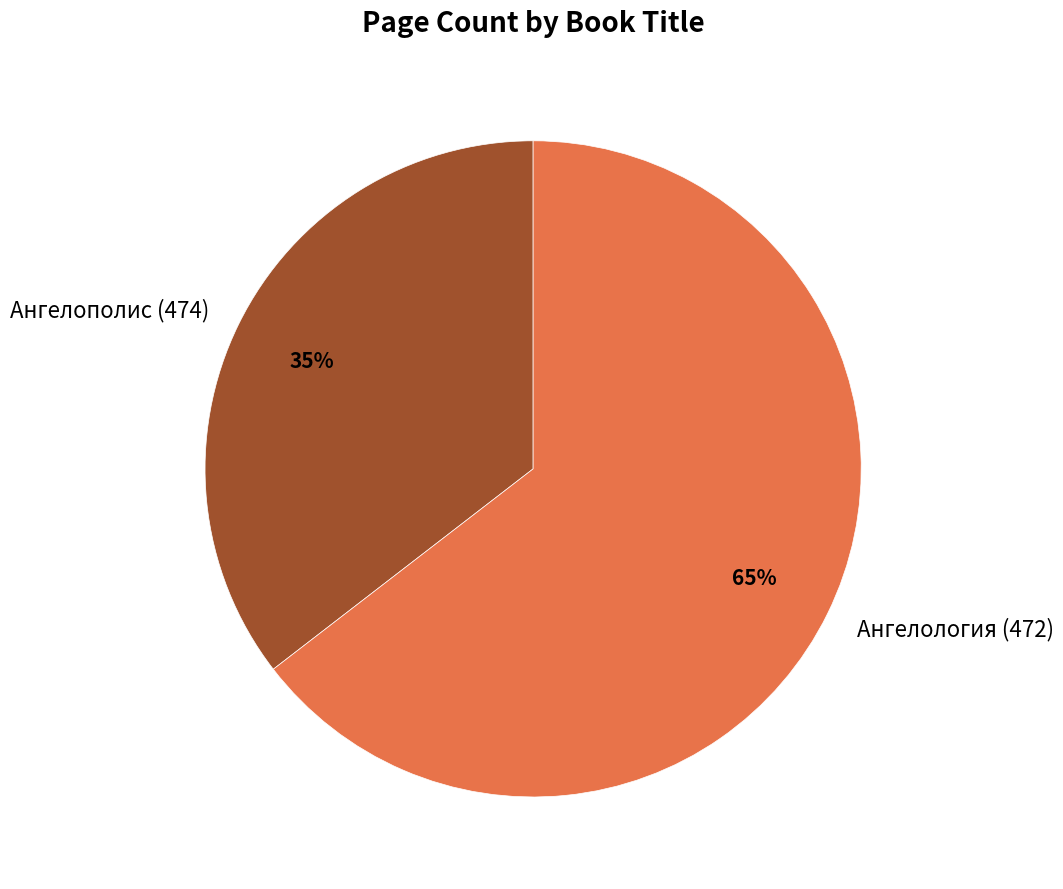

What is the majority slice?

Ангелология (472)